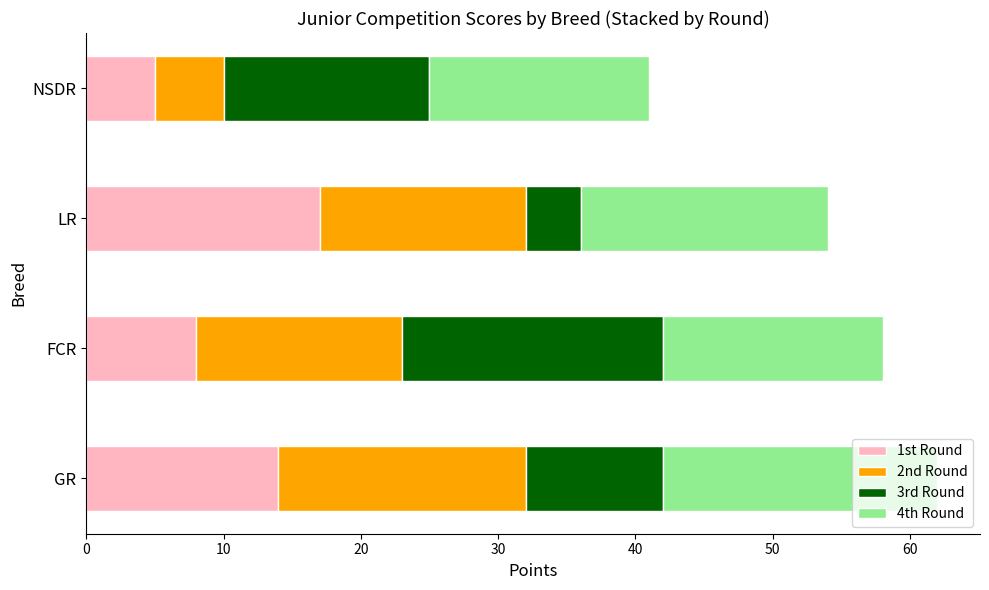

What is the sum of all 1st Round values?

44